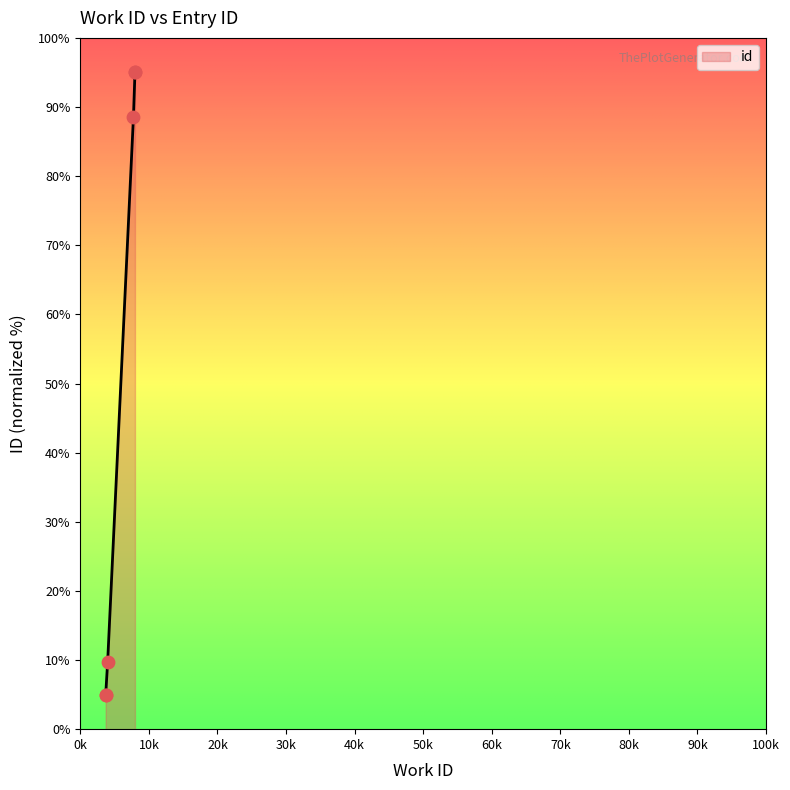

What is the change in value from 3981 to 7967?

+85.3